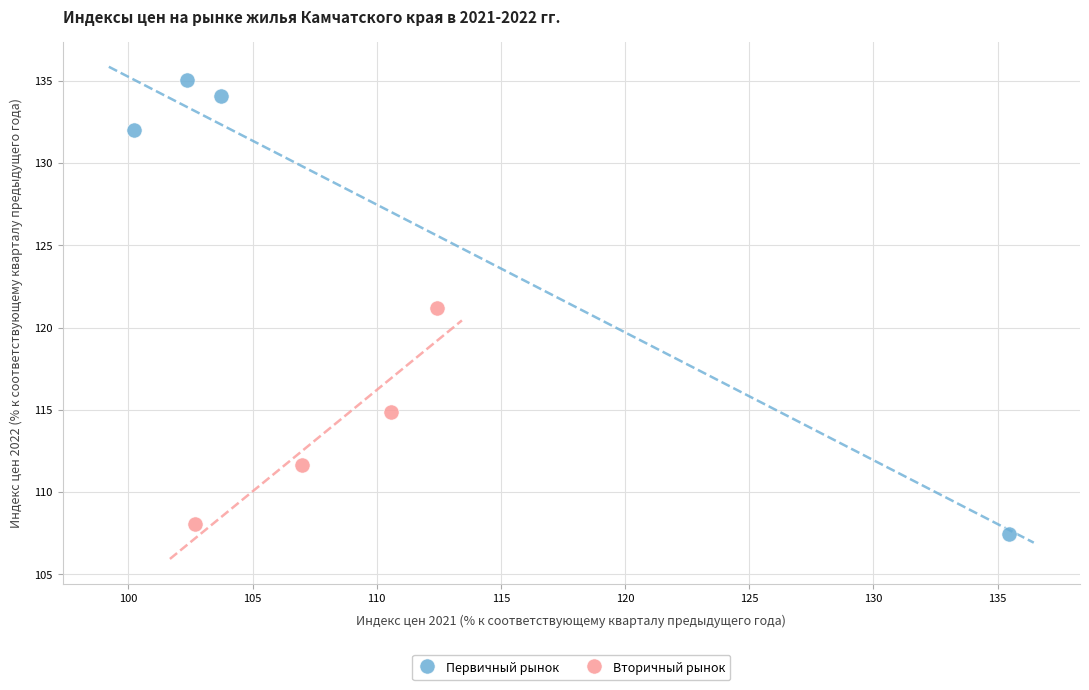

Which series has the largest Y range (max minus min)?

Первичный рынок